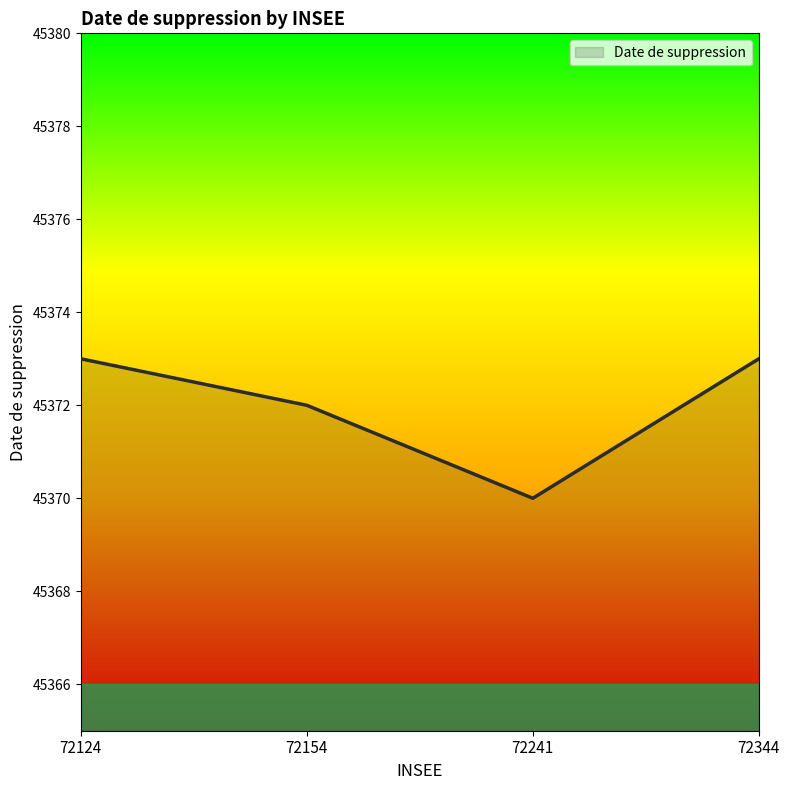

Where is the first local minimum?

72241